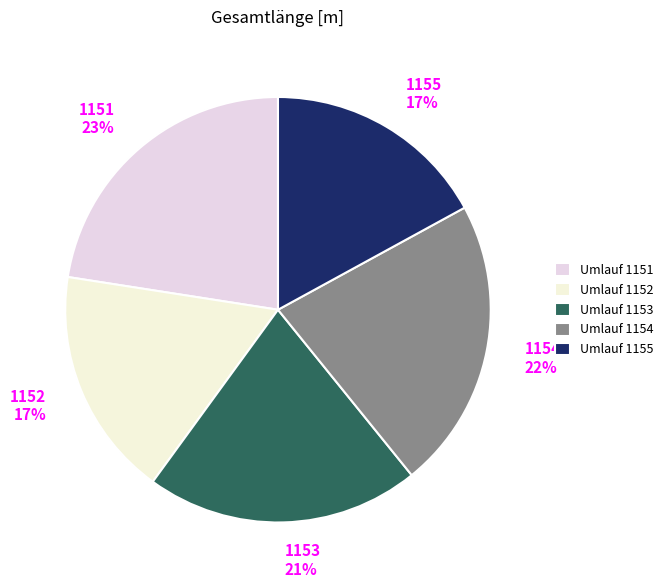

To the nearest percent, what is the combined percentage of 1153 and 1152?

38%